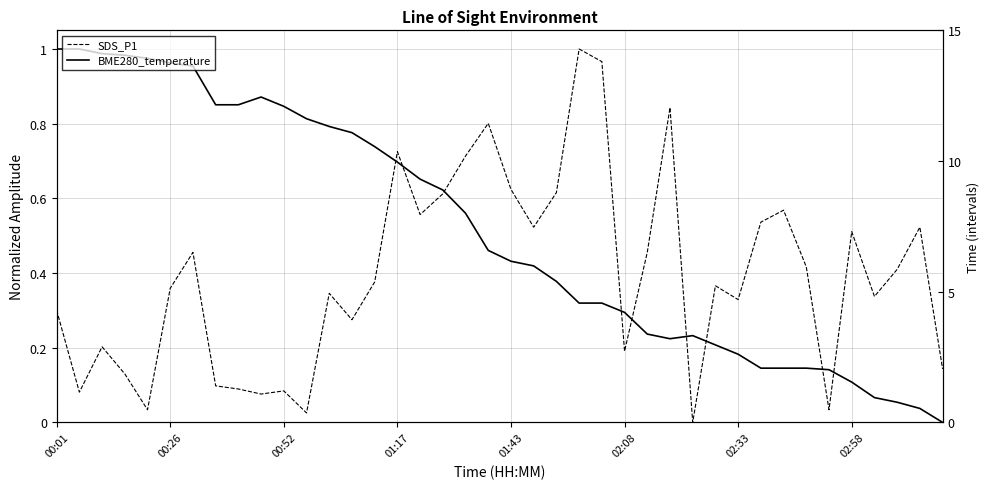

Read the SDS_P1 value at 00:01.

0.3